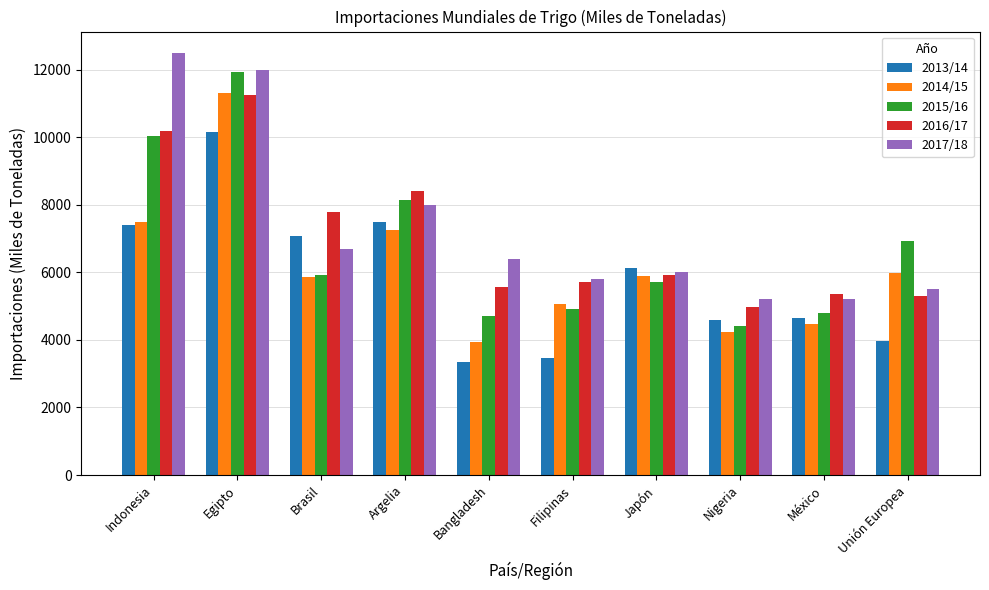

Which series changed the most between Egipto and Nigeria?

2015/16